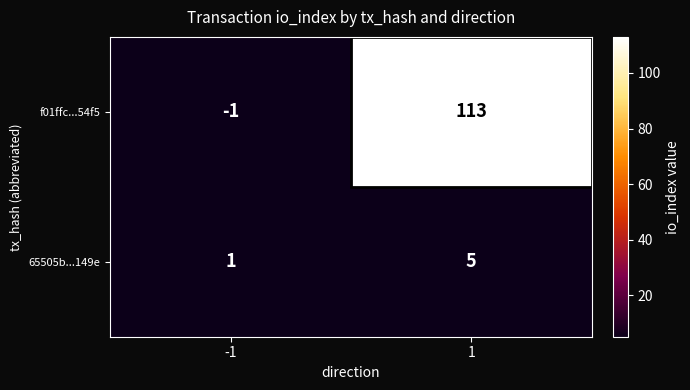

What is the difference between the highest and lowest values at -1?

2